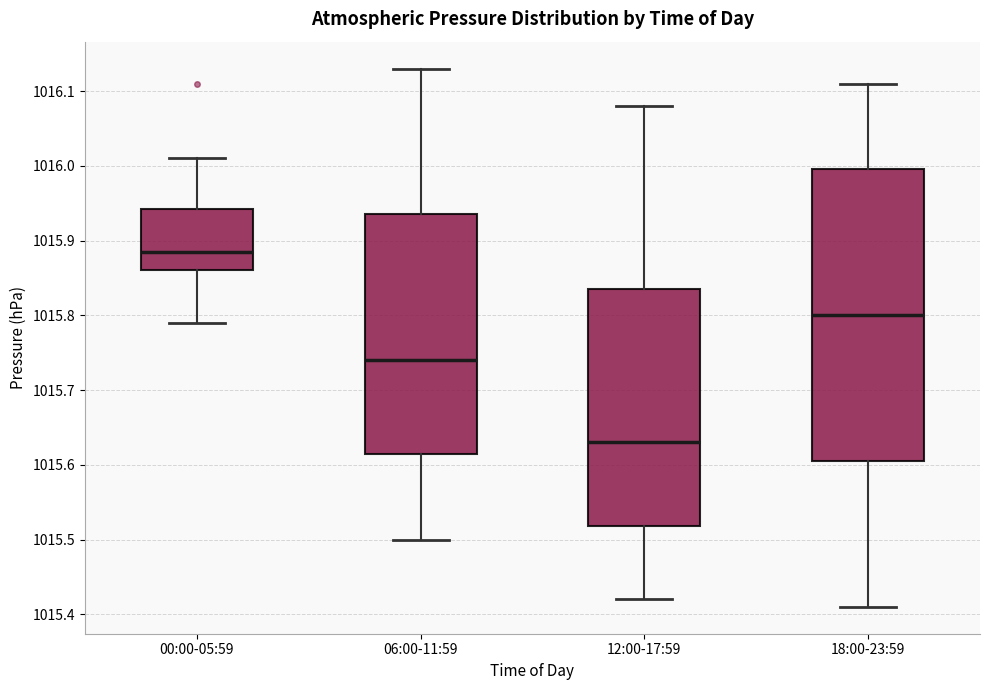

Which box's median line is the highest?

00:00-05:59